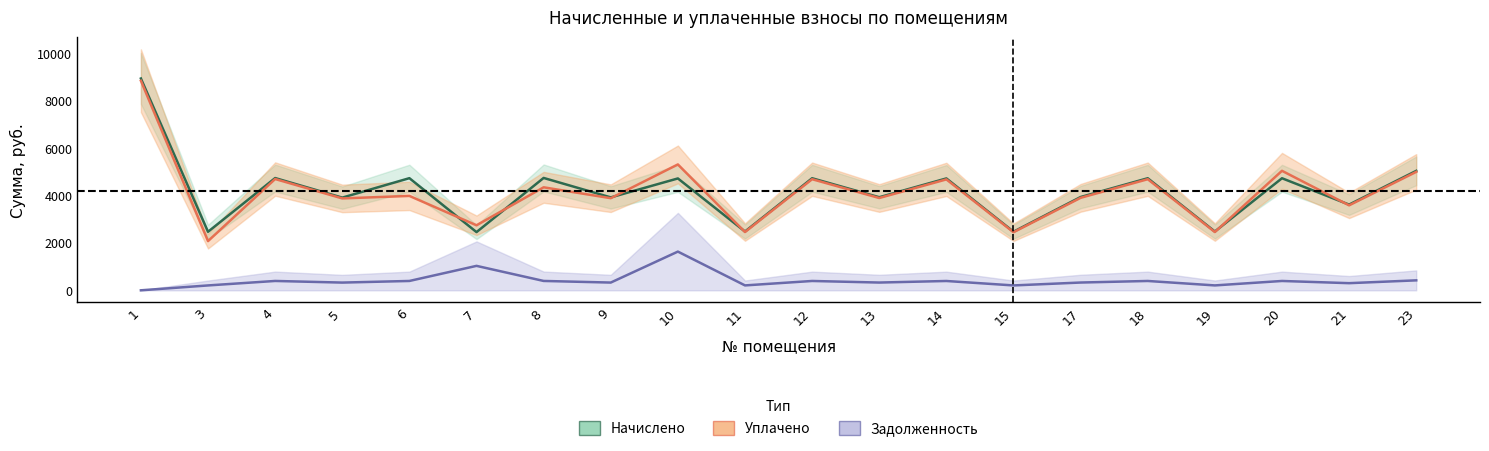

Between 19 and 3, which is larger?

19